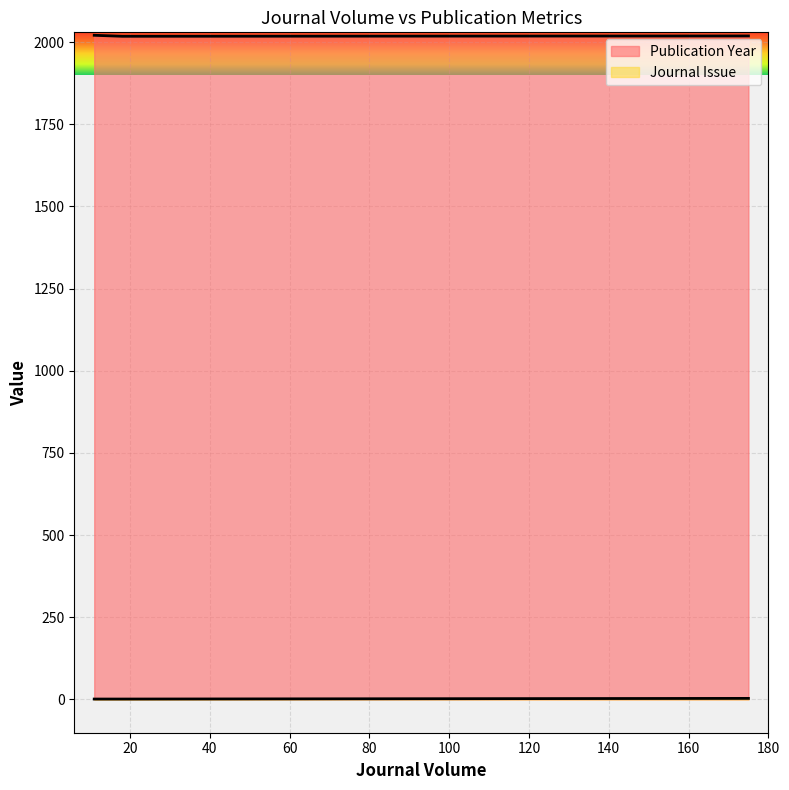

Rank the categories by Journal Issue value from highest to lowest.

175, 11, 18